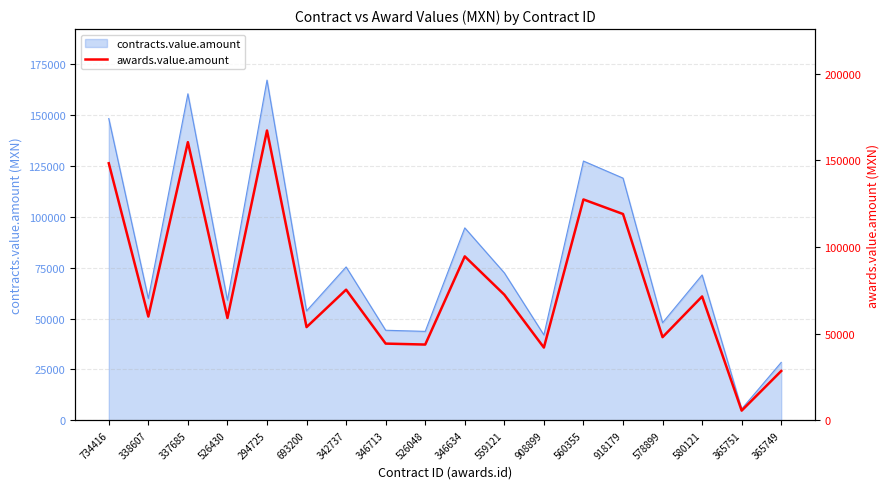

What position from the right is 559121?

8